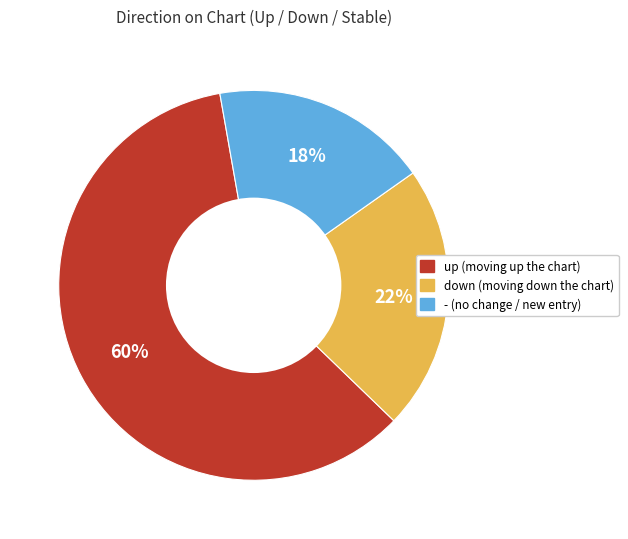

Between - and down, which is larger?

down